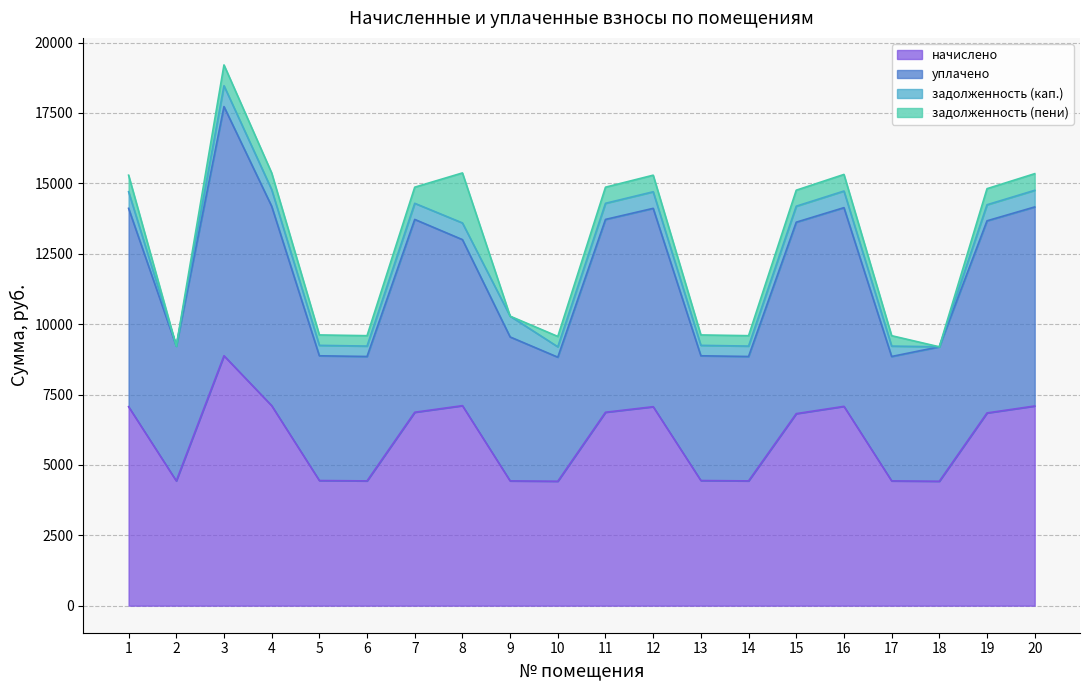

At which category does уплачено reach its first local valley?

2